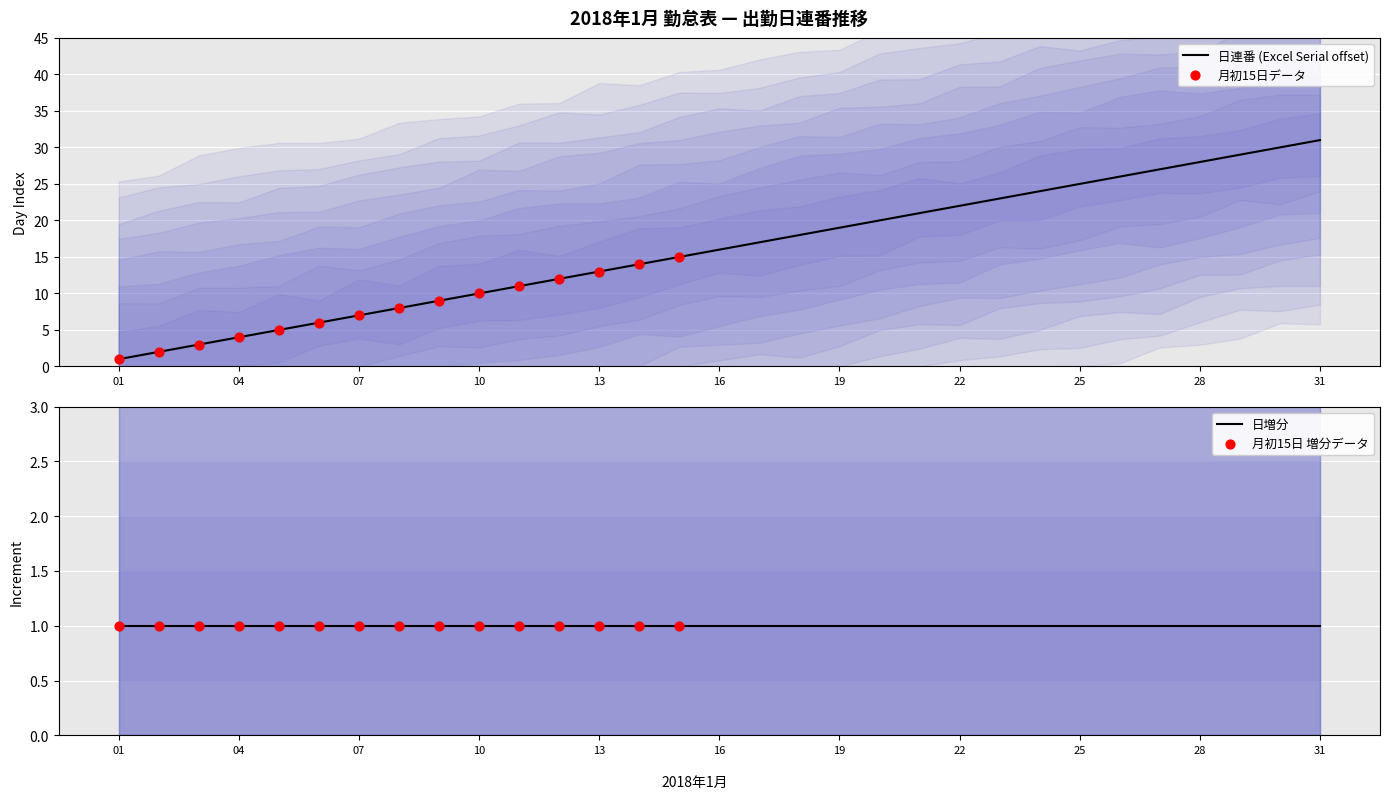

Between 2018-01-21 and 2018-01-11, which is larger?

2018-01-21